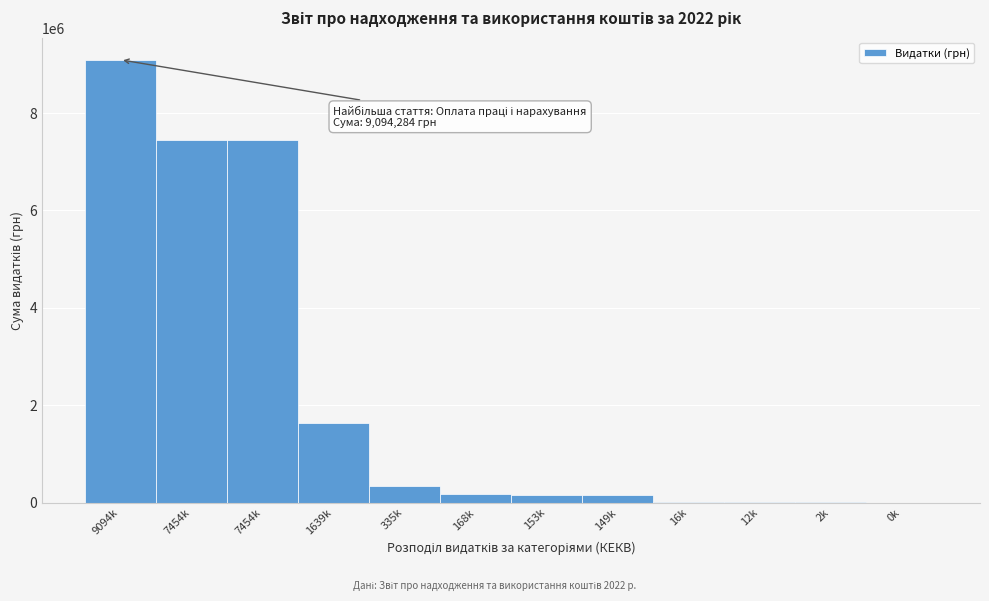

How many values exceed 168528?

6